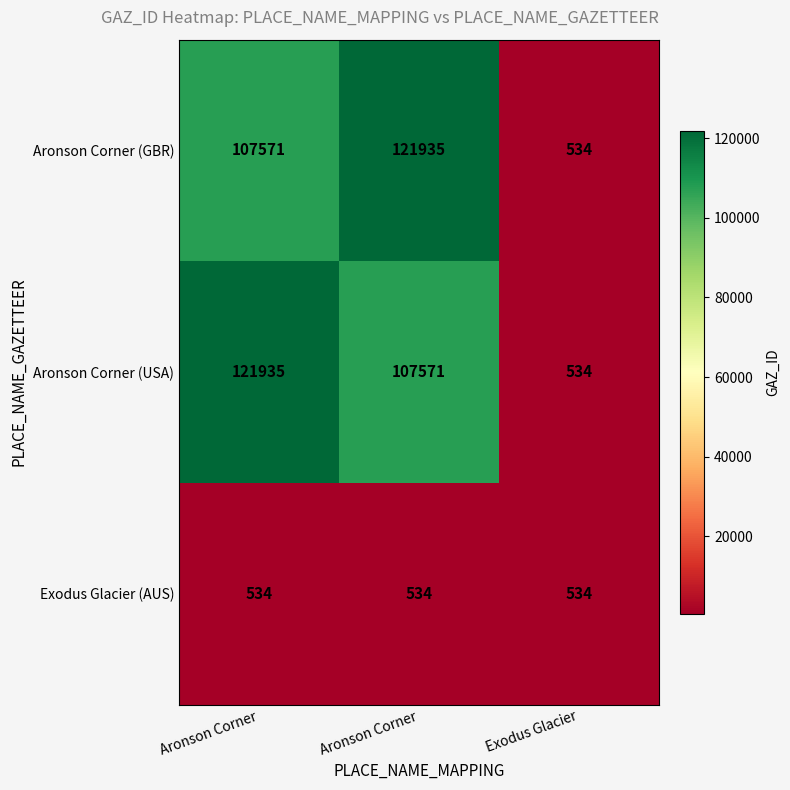

Reading left to right, what are all the values shown in this chart?

Aronson Corner (GBR): Aronson Corner=107571	Aronson Corner=121935	Exodus Glacier=534
Aronson Corner (USA): Aronson Corner=121935	Aronson Corner=107571	Exodus Glacier=534
Exodus Glacier (AUS): Aronson Corner=534	Aronson Corner=534	Exodus Glacier=534